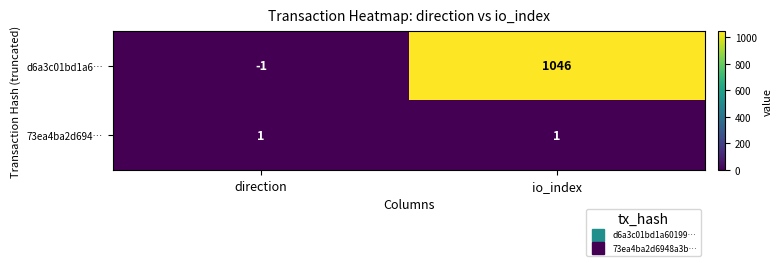

Reading left to right, list all the values displayed in this chart.

d6a3c01bd1a6…: direction=-1	io_index=1046
73ea4ba2d694…: direction=1	io_index=1